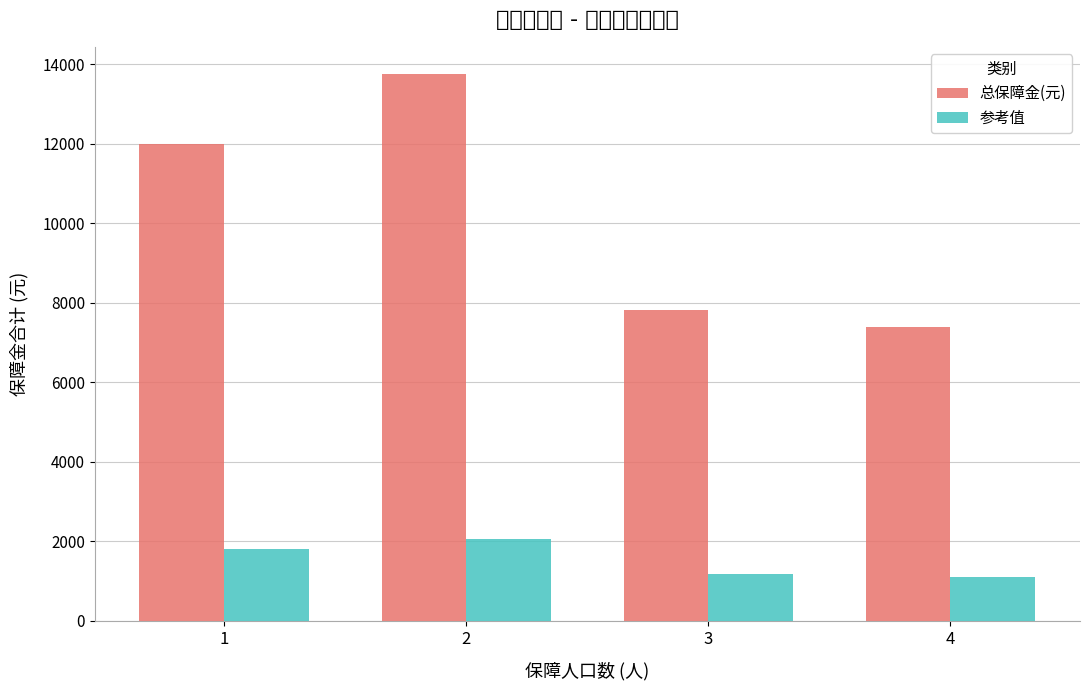

Where does the 总保障金(元) series first go above 11985?

2